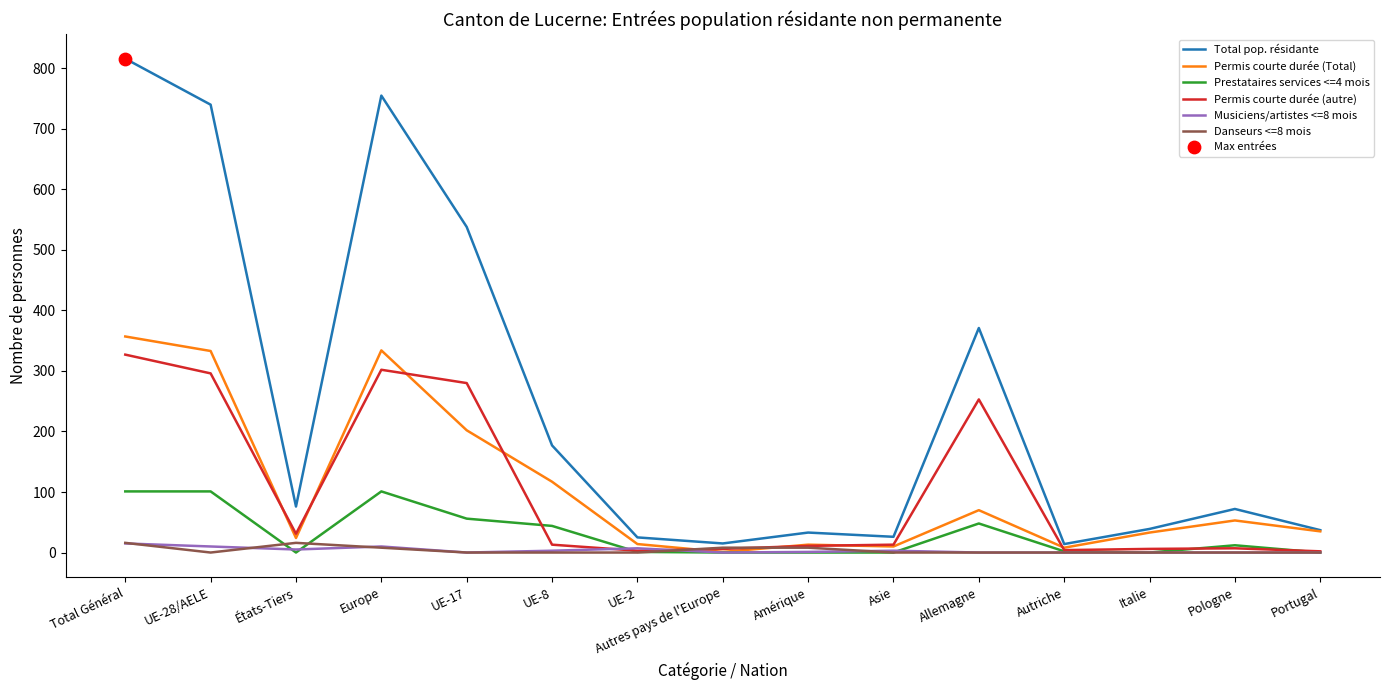

Which series has the largest range (max minus min)?

Total pop. résidante